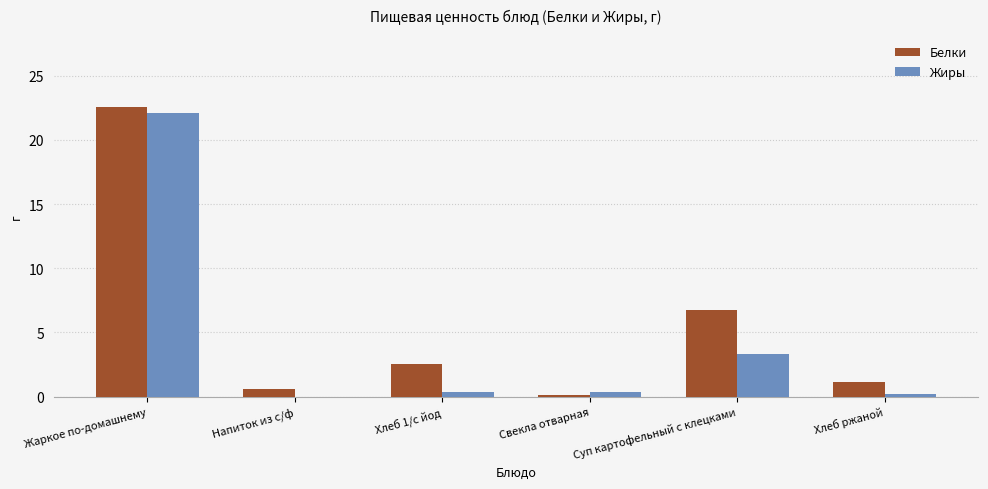

True or false: Белки has a value of 22.5 at Жаркое по-домашнему.

True